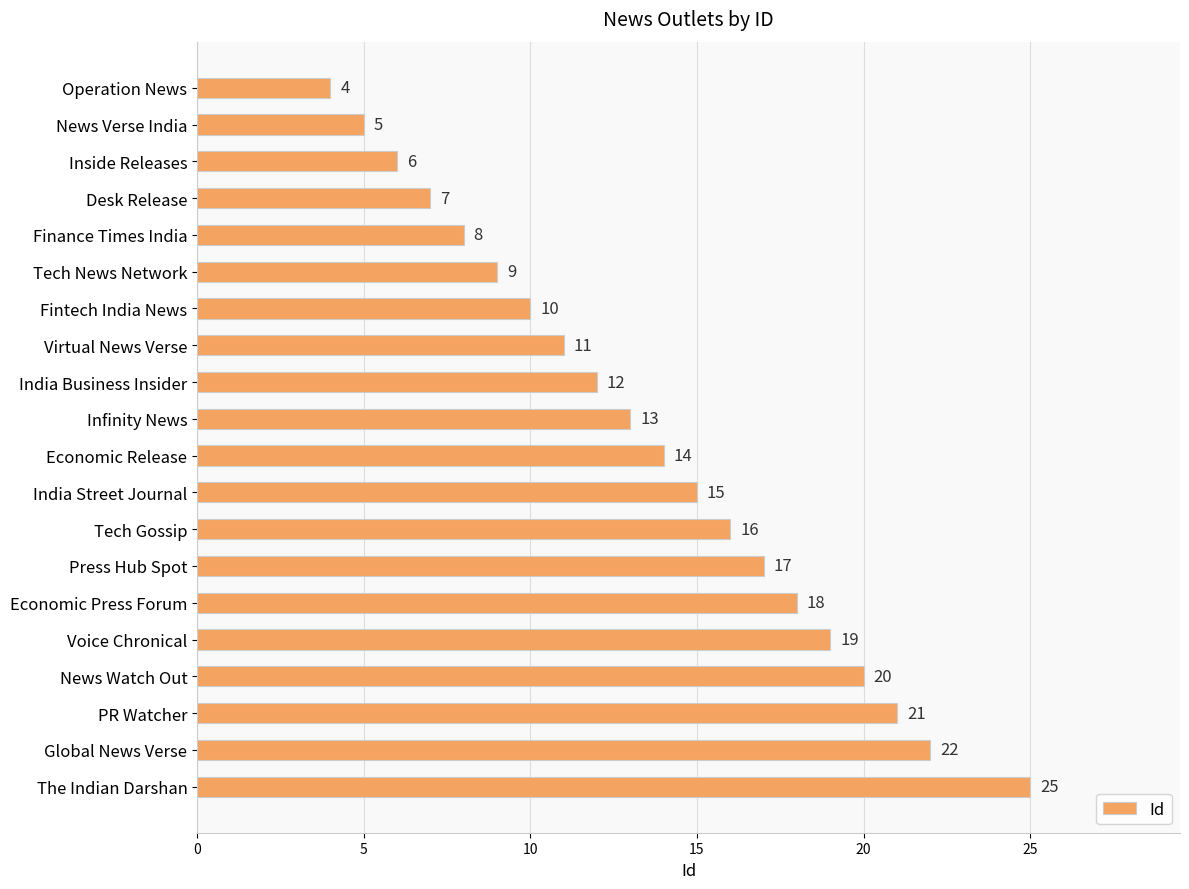

Reading top to bottom, extract all data points from this chart.

4	5	6	7	8	9	10	11	12	13	14	15	16	17	18	19	20	21	22	25